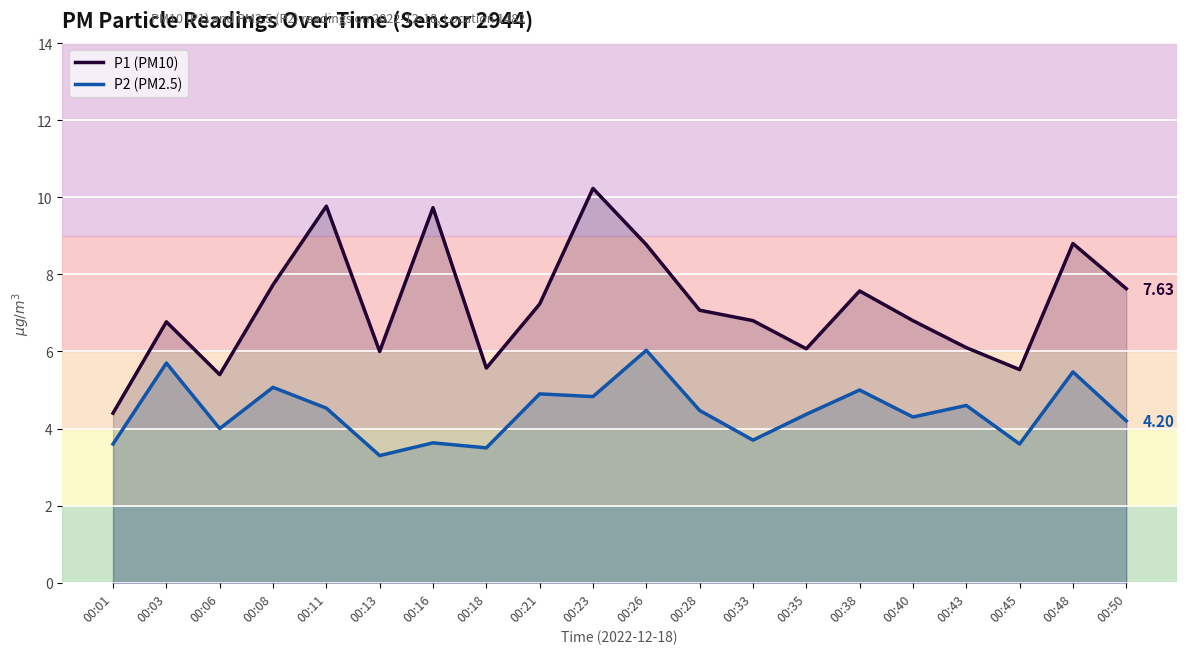

In P2 (PM2.5), how many points are higher than both neighbors (excluding endpoints)?

8